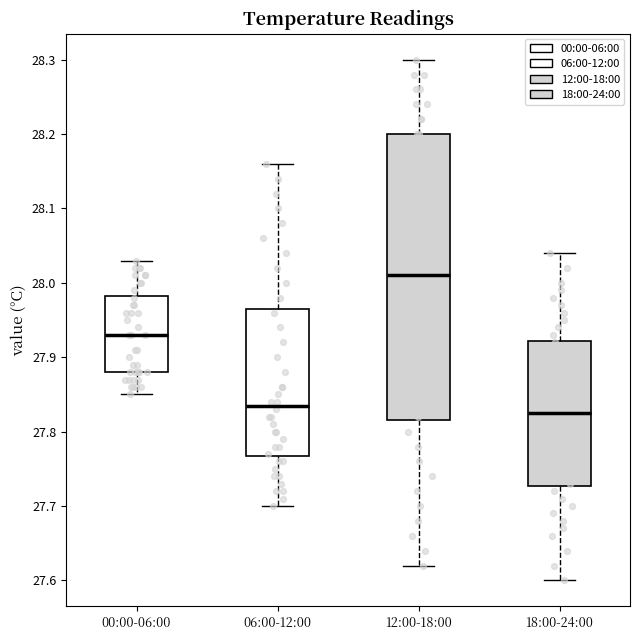

Reading left to right, transcribe this box plot: for each box, give where its median line is, the range the box spans, and where its two whiskers end, as read against the y-axis. The values are not printed on the chart, so give them approximately, as read against the axis.

00:00-06:00: median 27.93, box 27.88 to 27.98, whiskers 27.85 to 28.03
06:00-12:00: median 27.84, box 27.77 to 27.97, whiskers 27.70 to 28.16
12:00-18:00: median 28.01, box 27.82 to 28.20, whiskers 27.62 to 28.30
18:00-24:00: median 27.83, box 27.73 to 27.92, whiskers 27.60 to 28.04